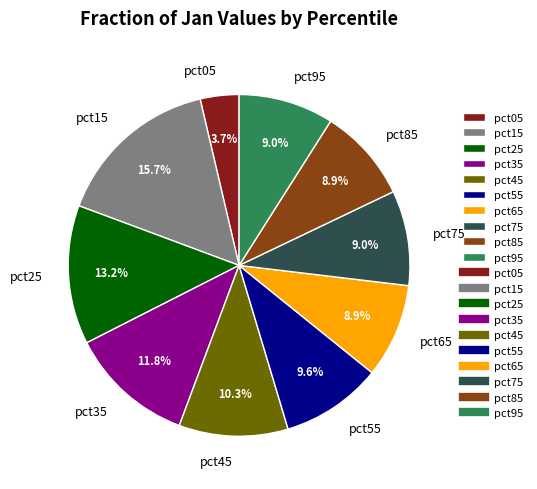

Is it true that pct95 is 9% of the pie?

True